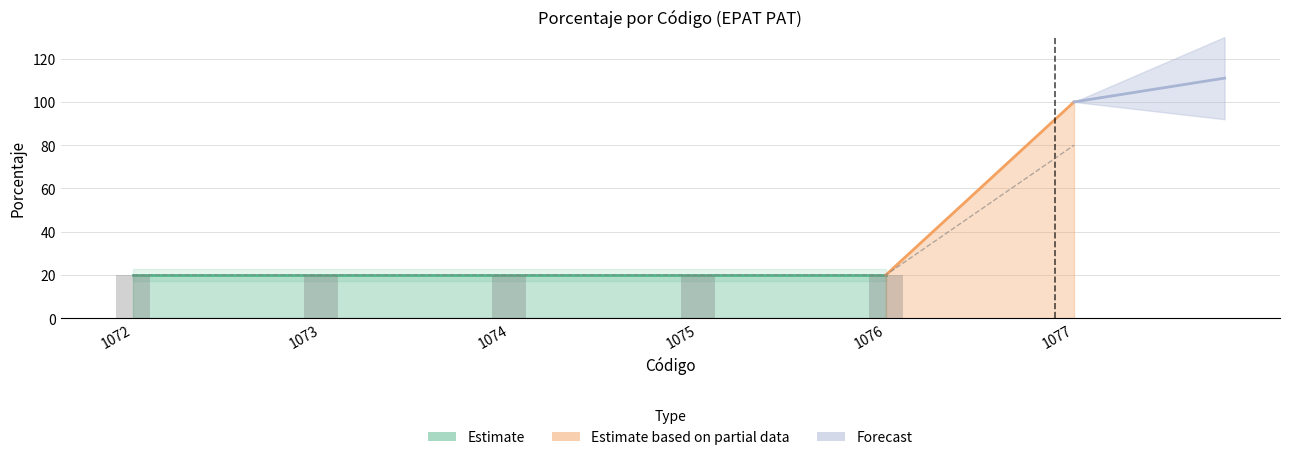

What is the change in value from 1076 to 1077?

+60